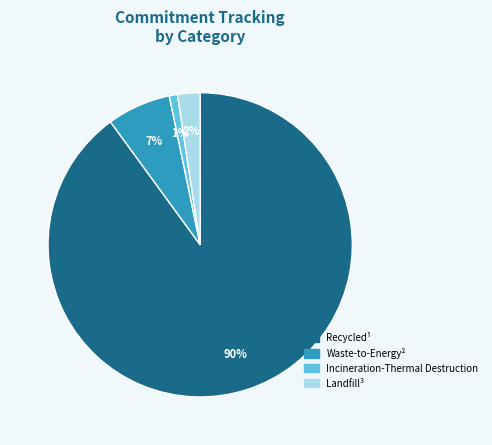

Combined, do Waste-to-Energy² and Incineration-Thermal Destruction account for over 50%?

No